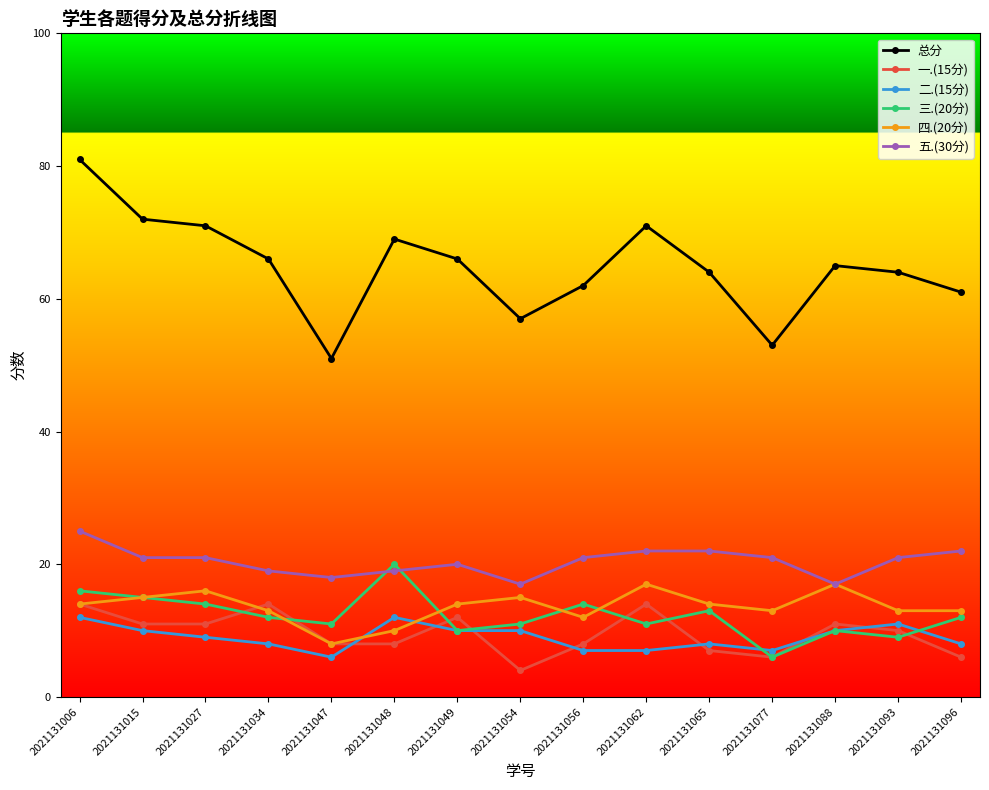

What is the sum of the 二.(15分) values at 2021131062 and 2021131096?

15